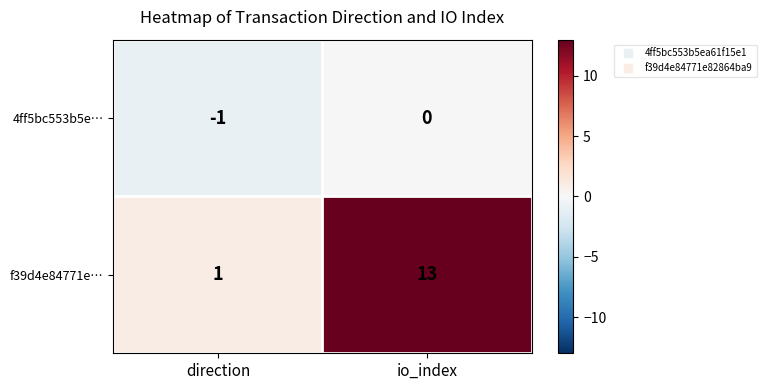

At which category is the sum across all series the highest?

io_index